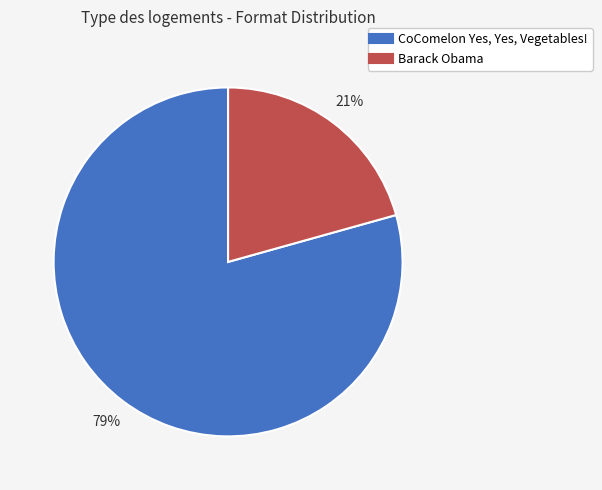

How many slices are in this pie chart?

2